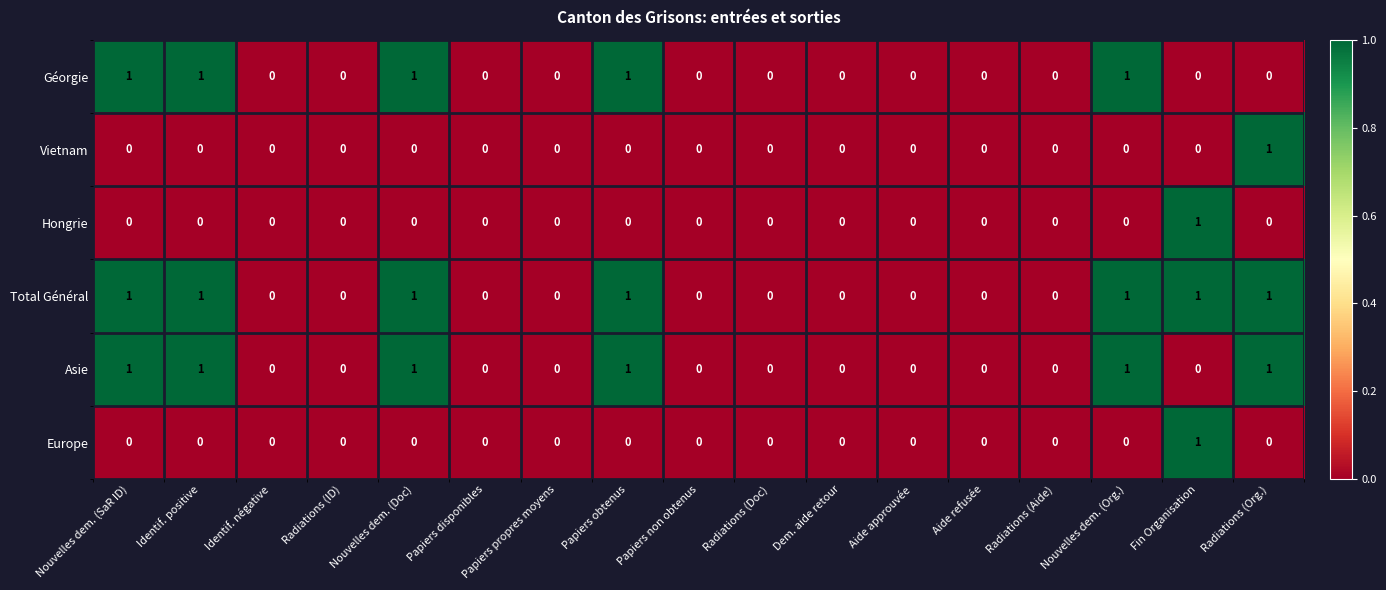

True or false: Géorgie has a value of -1 at Papiers disponibles.

False